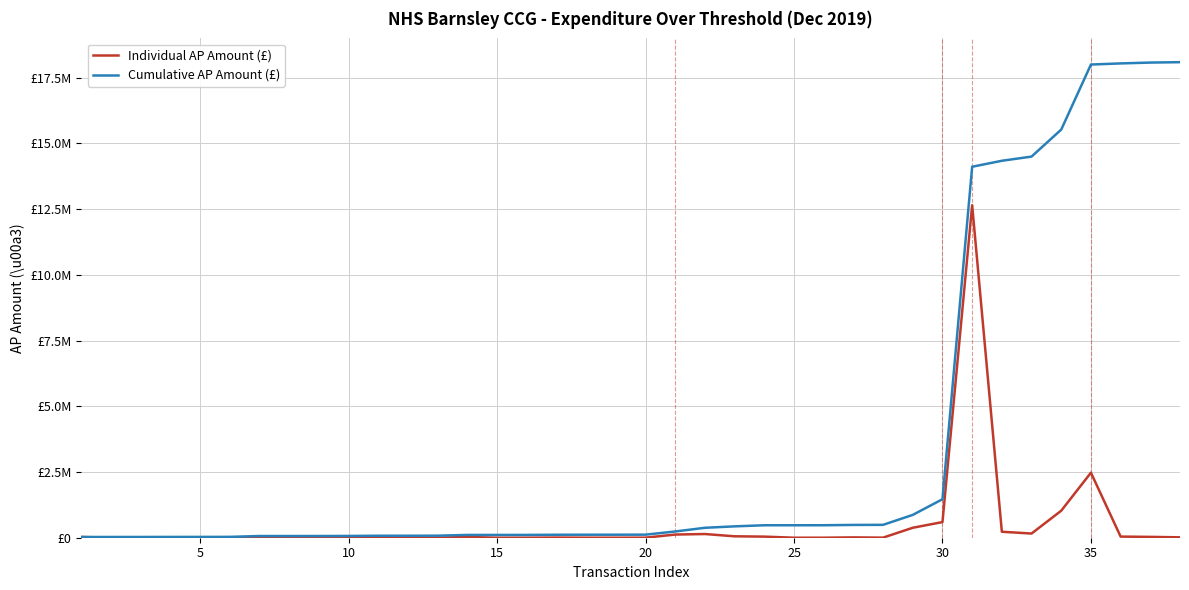

Where does the Cumulative AP Amount (£) series first go above 117036?

20